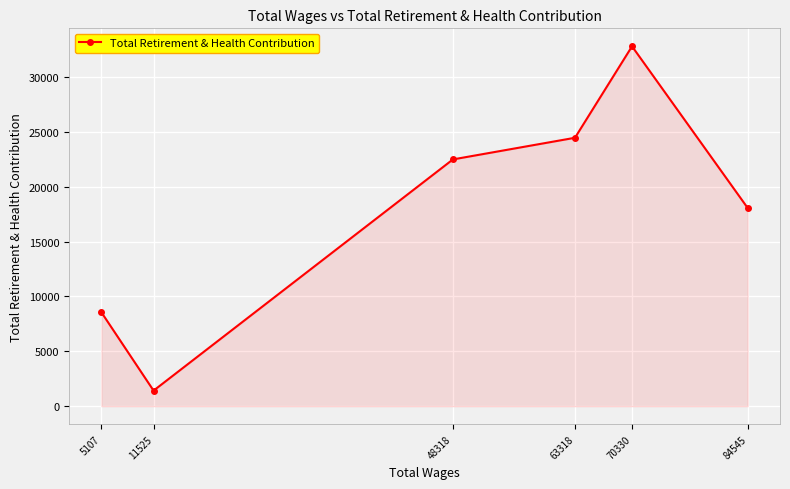

What is the value of the 2nd point from the left?

1421